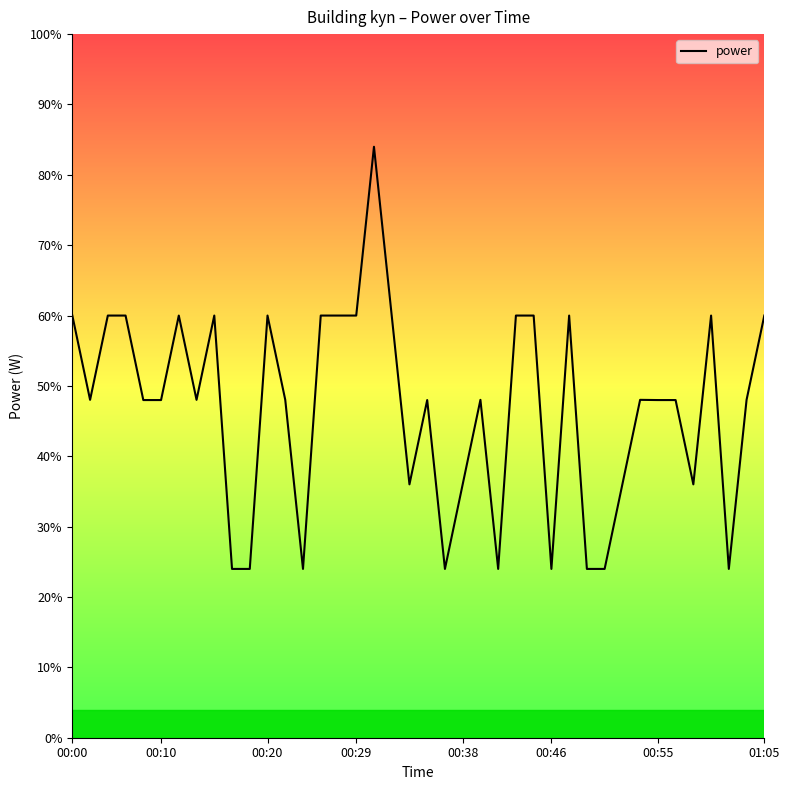

True or false: the data has more than 0 interior local peaks.

True